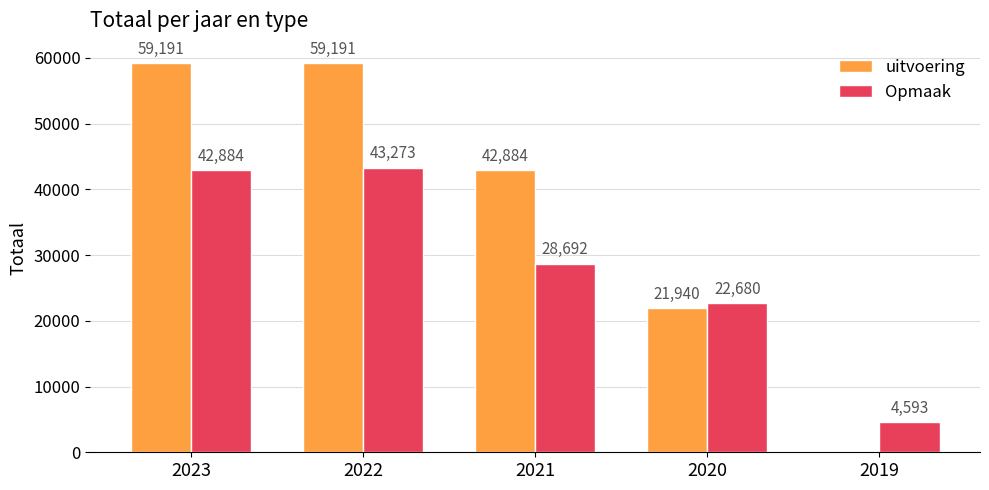

At which category is the sum across all series the highest?

2022